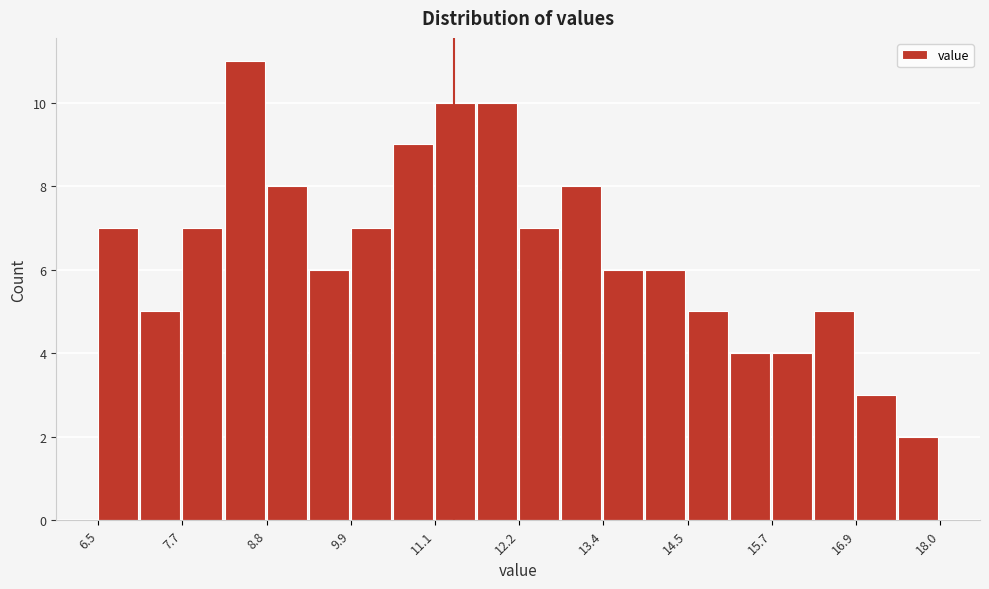

Read against the x-axis, roughly where is the centre of the tallest bar?

8.4